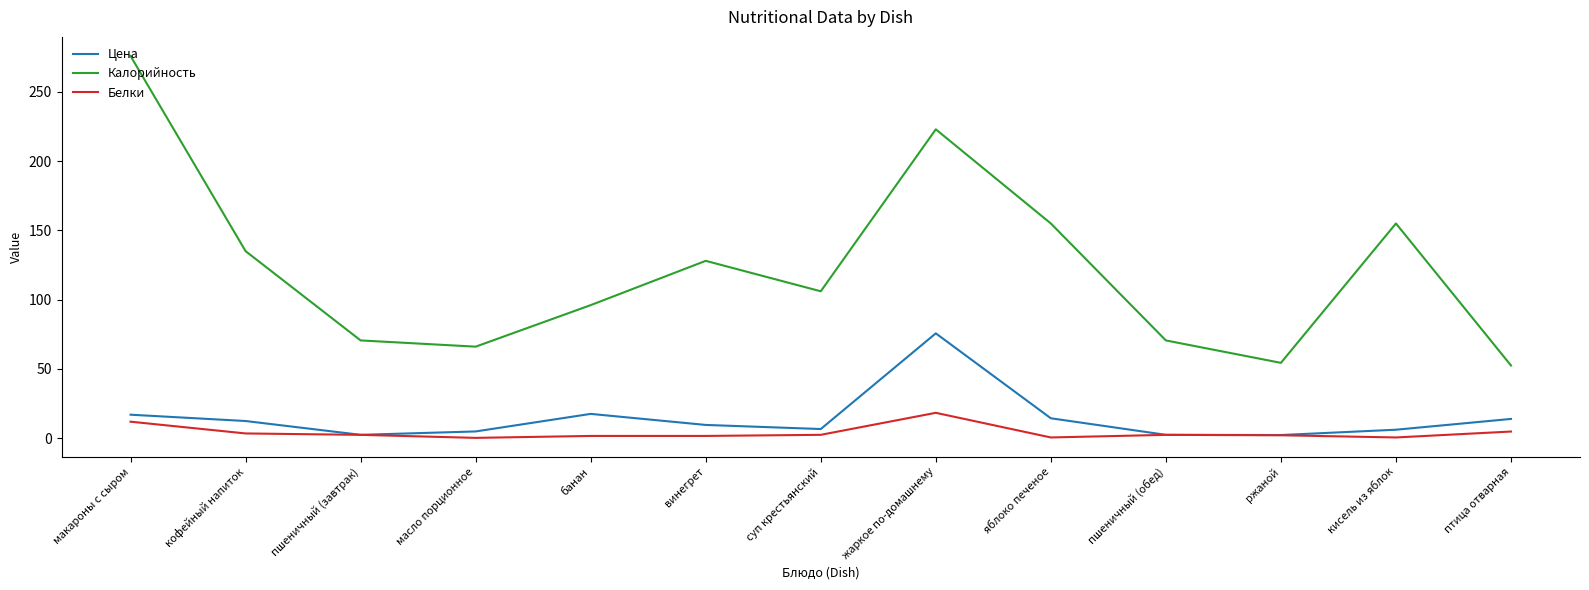

True or false: Белки and Калорийность intersect in this chart.

False